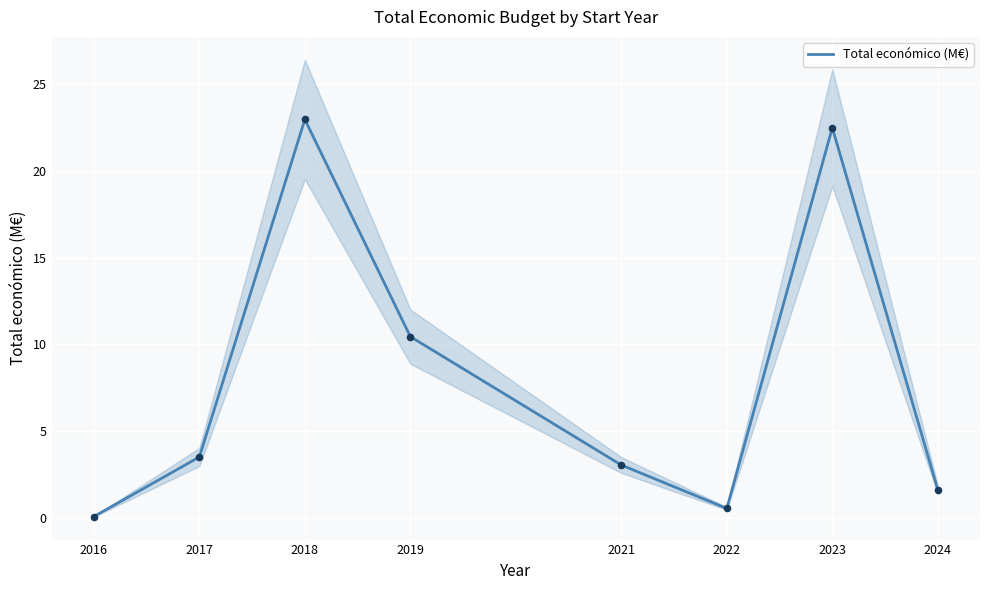

What is the change in value from 2016 to 2017?

+3.4